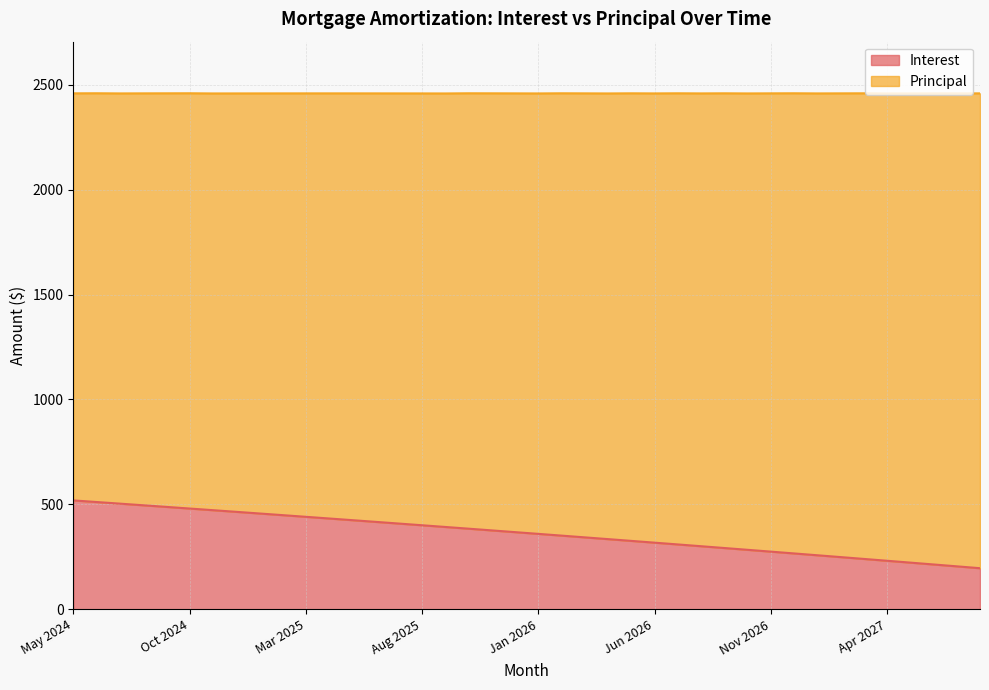

What is the highest value of the Interest series?

518.9